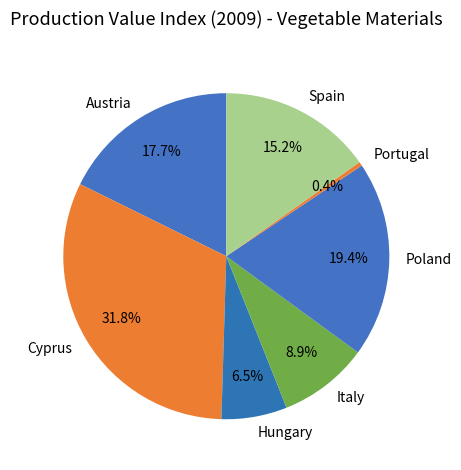

Does Spain account for over 50% of the chart?

No